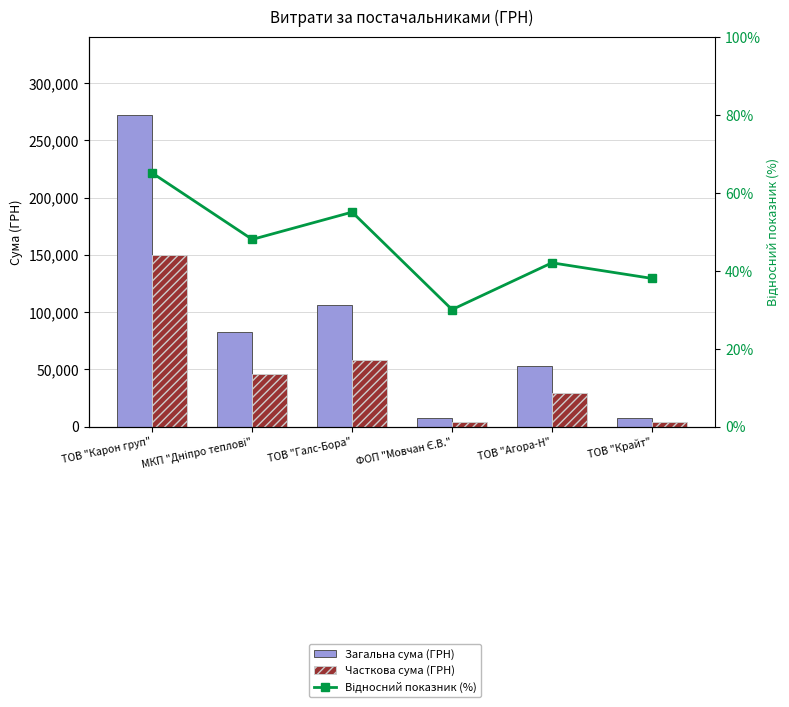

At how many categories does at least one series exceed 59583?

3